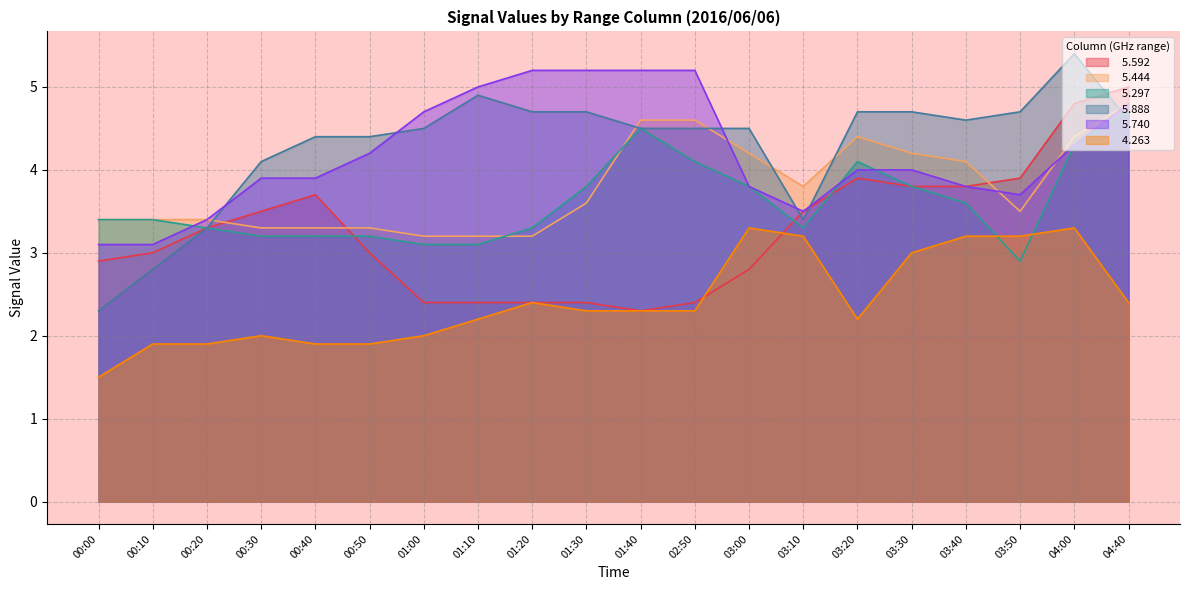

At which category does   5.592 reach its first local valley?

01:40